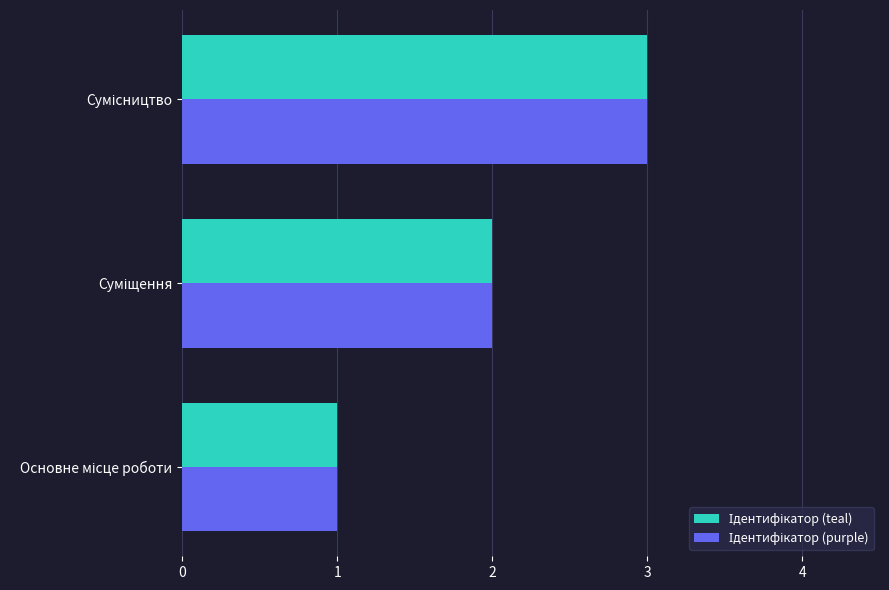

What is the maximum value shown in the chart?

3